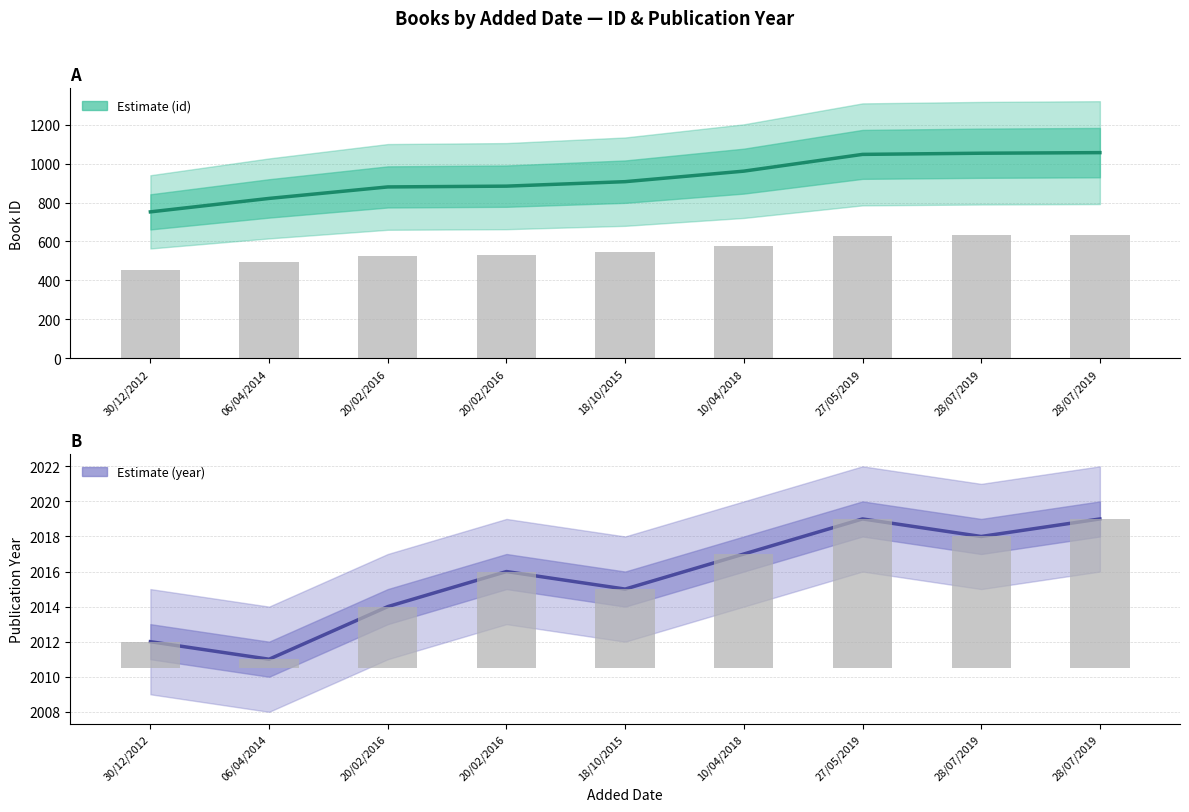

Which series changed the most between 06/04/2014 and 10/04/2018?

id